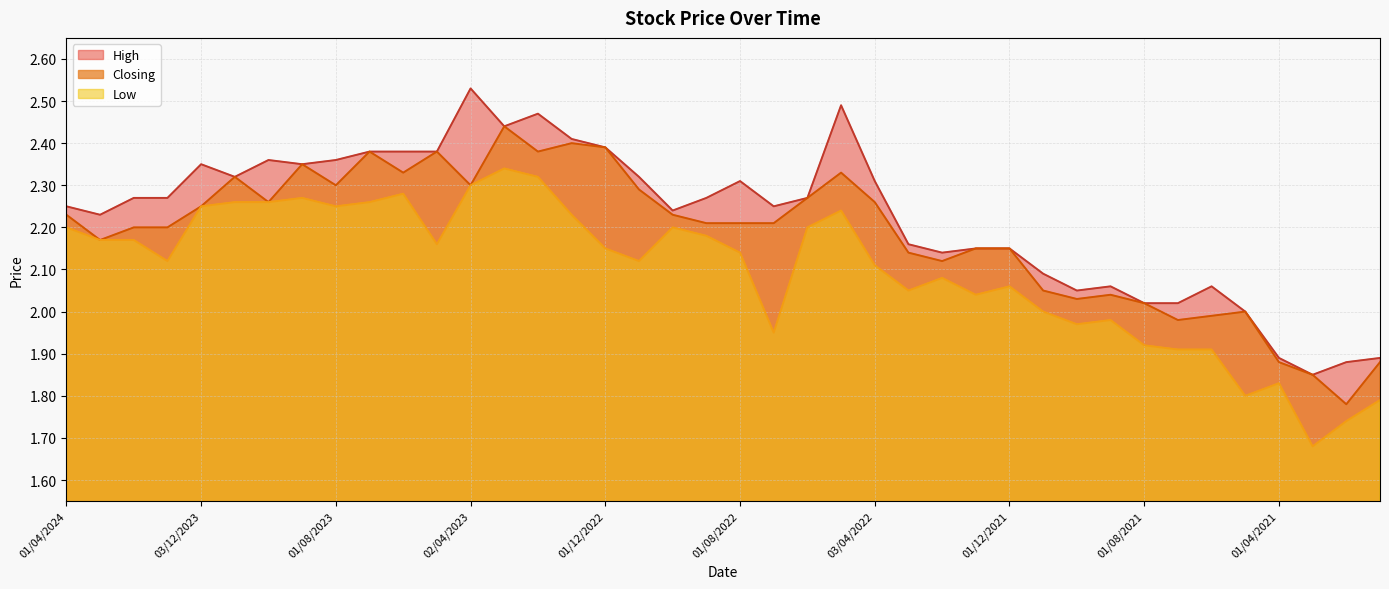

What is the label of the 36th point from the left?

02/05/2021